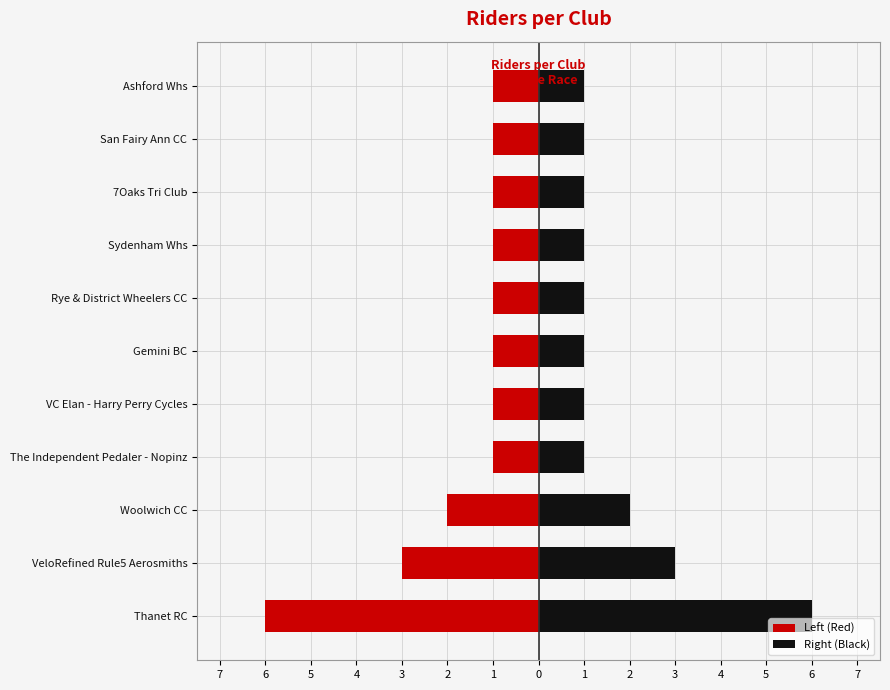

Reading left to right, transcribe all the data shown in this chart.

Left (Red): -6	-3	-2	-1	-1	-1	-1	-1	-1	-1	-1
Right (Black): 6	3	2	1	1	1	1	1	1	1	1